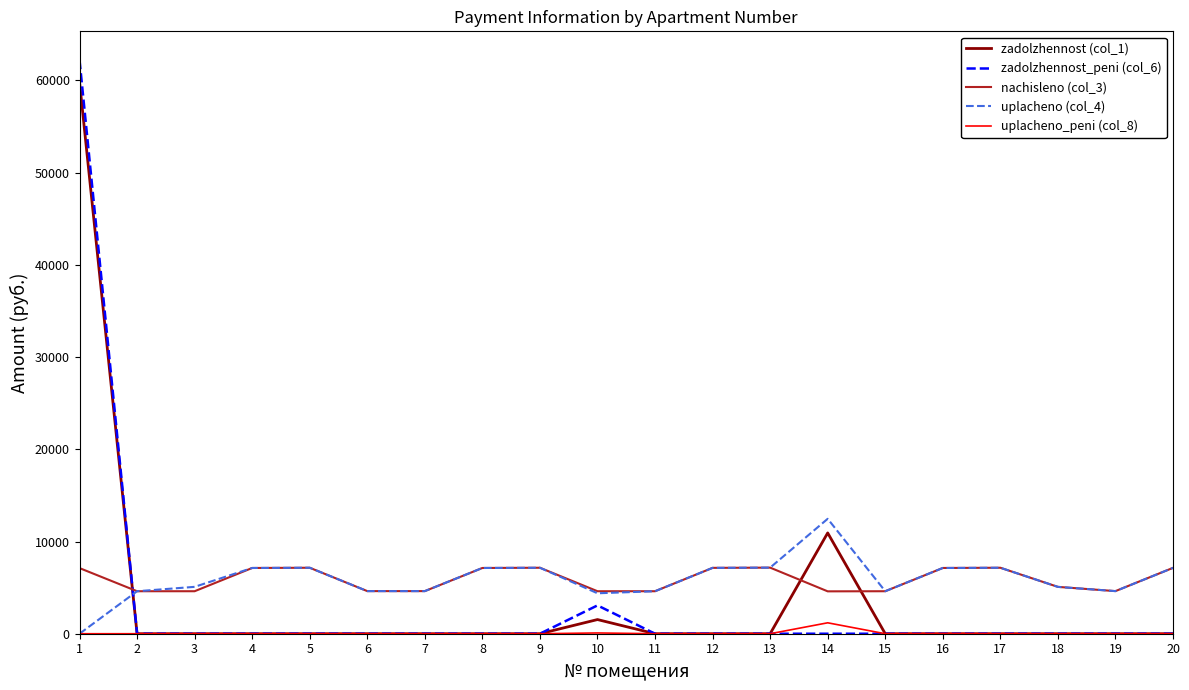

What is the difference between the maximum and minimum values in the uplacheno_peni (col_8) series?

1184.5